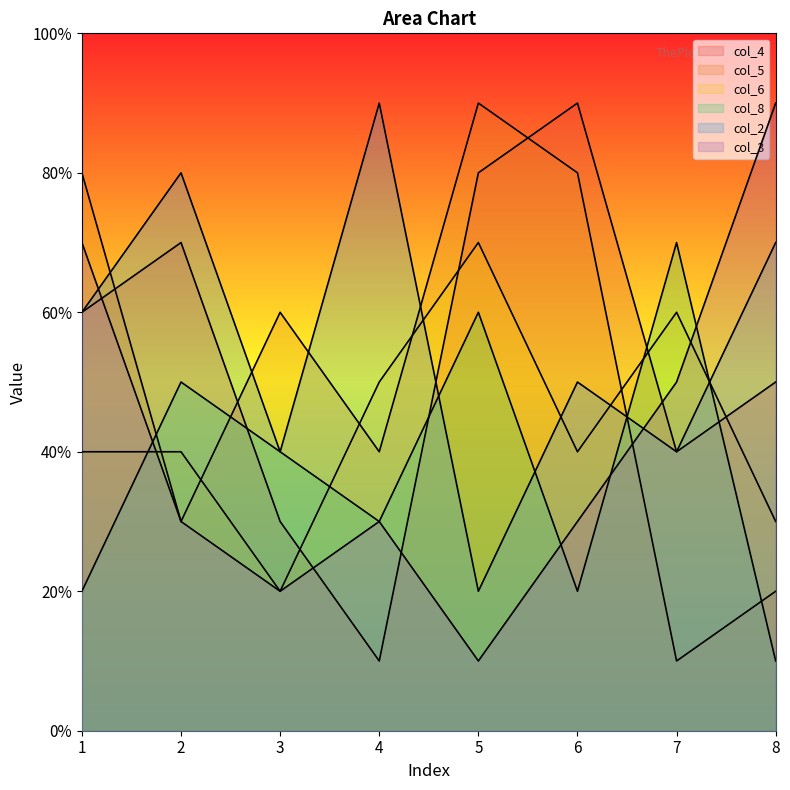

True or false: col_5 and col_2 intersect in this chart.

True